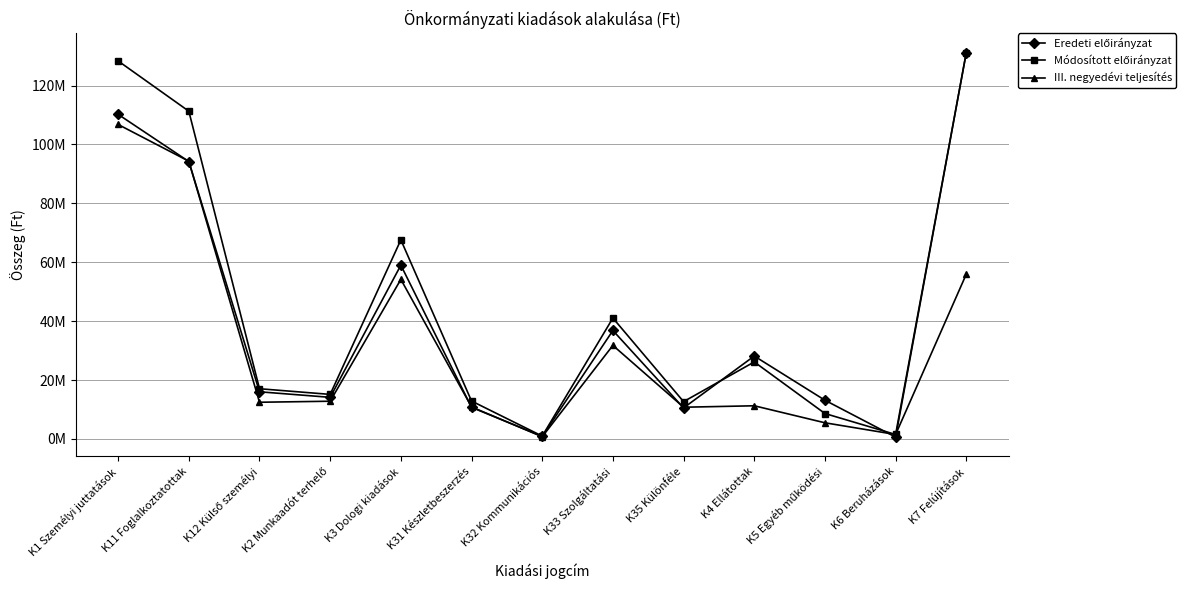

Which series changed the most between K1 Személyi juttatások and K35 Különféle?

Módosított előirányzat